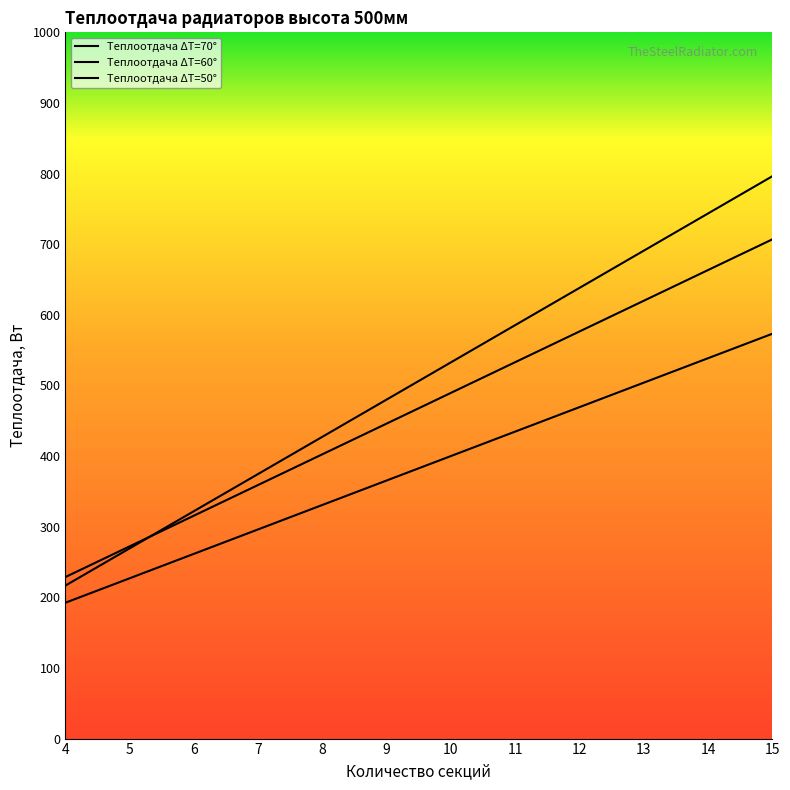

True or false: Теплоотдача ΔT=70° and Теплоотдача ΔT=50° intersect in this chart.

False